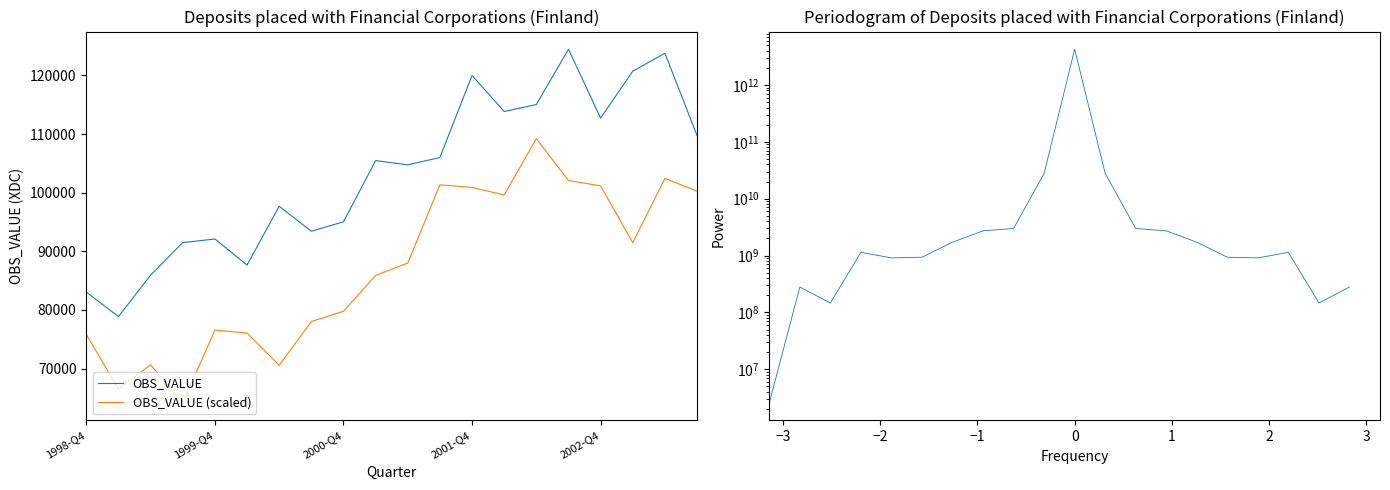

The OBS_VALUE series shows 21858.8 at 6. True or false?

False